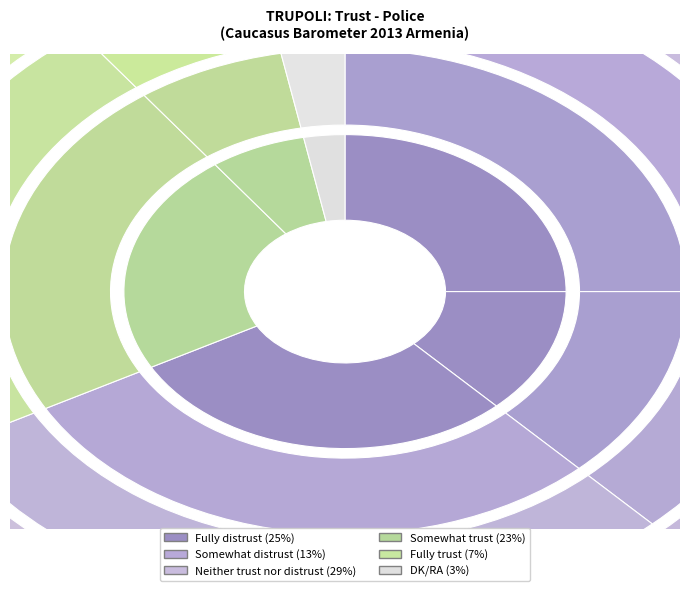

The Fully trust slice represents 14% of the pie. True or false?

False